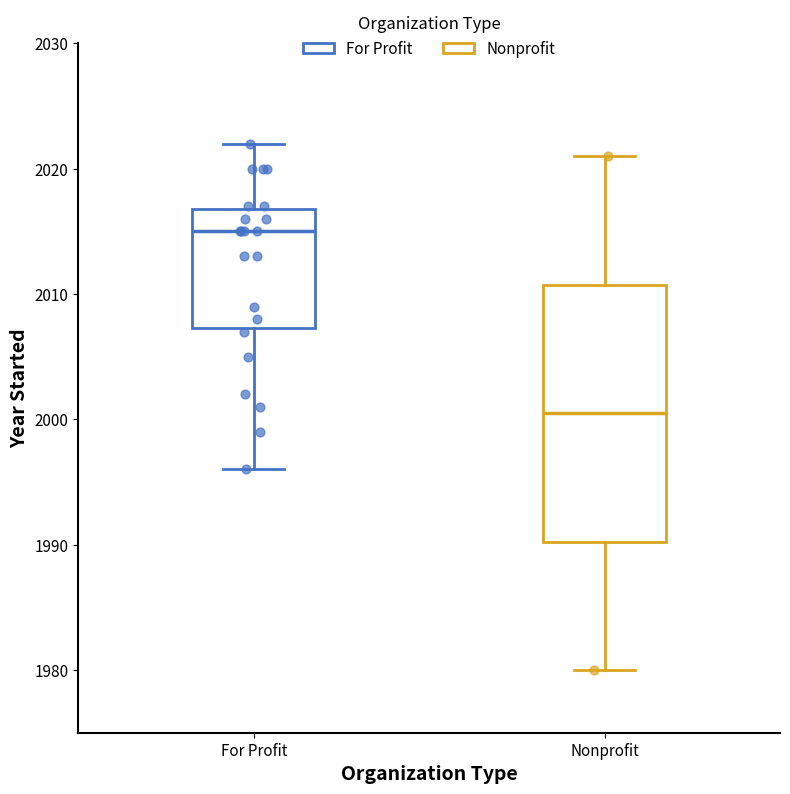

Comparing the boxes themselves (not the whiskers), which one is the tallest?

Nonprofit